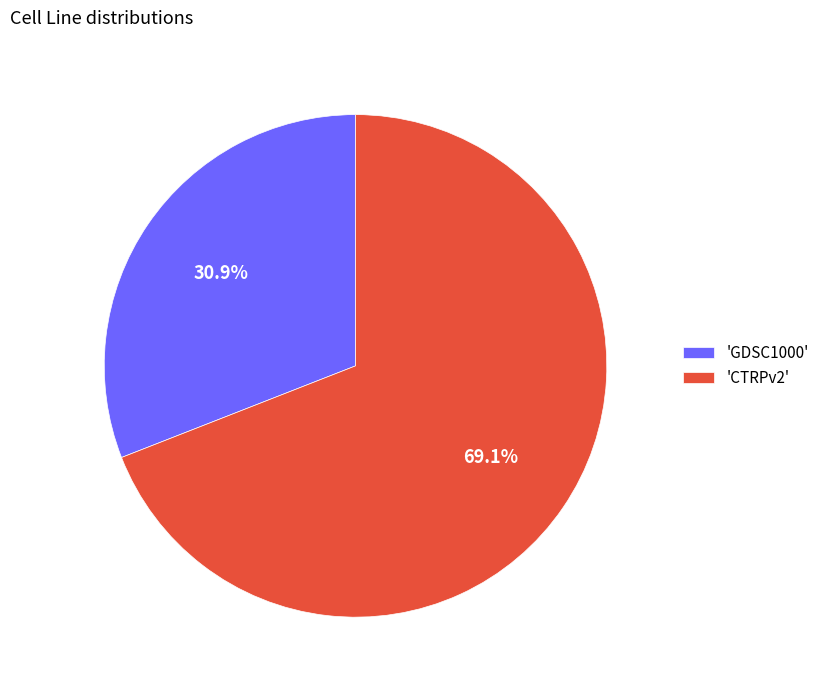

How many segments does this pie chart have?

2